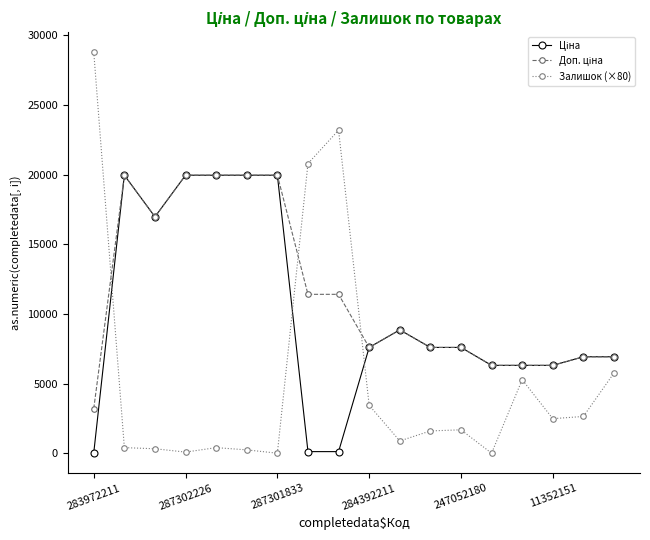

Which series has the widest spread of values?

Залишок (×80)